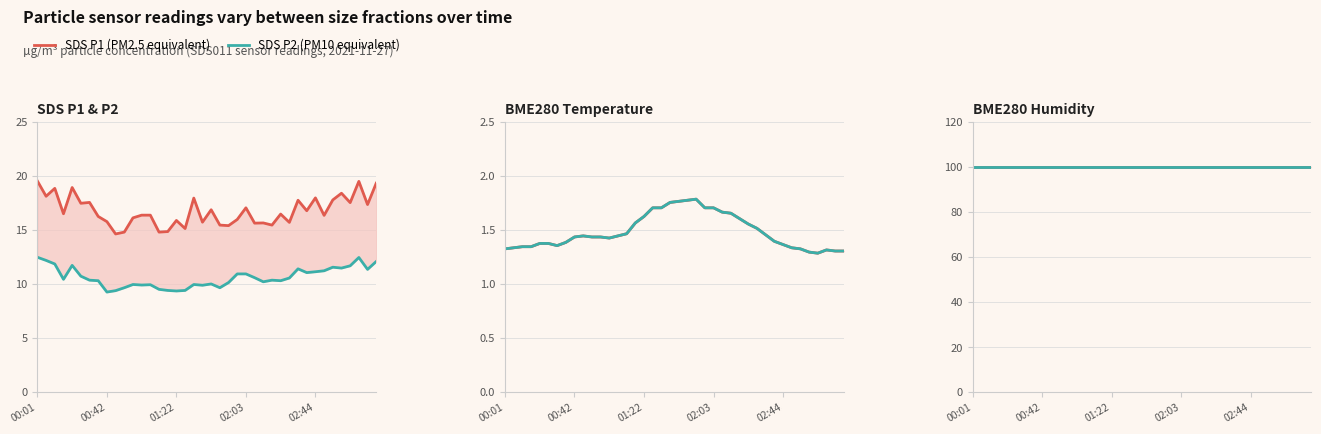

True or false: BME280_temperature and SDS_P1 cross at least once.

False